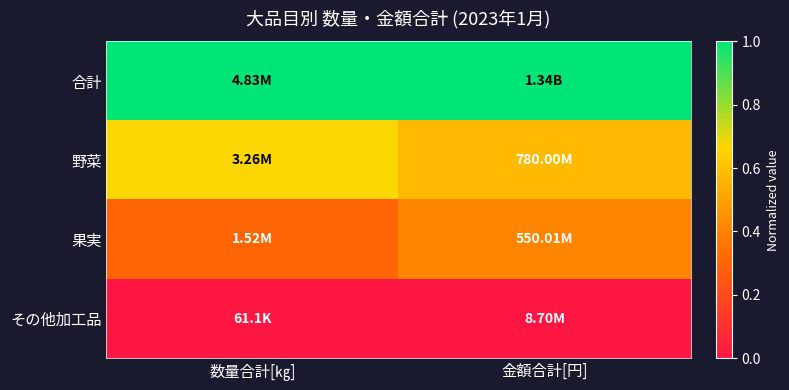

At how many categories does at least one series exceed 0?

2